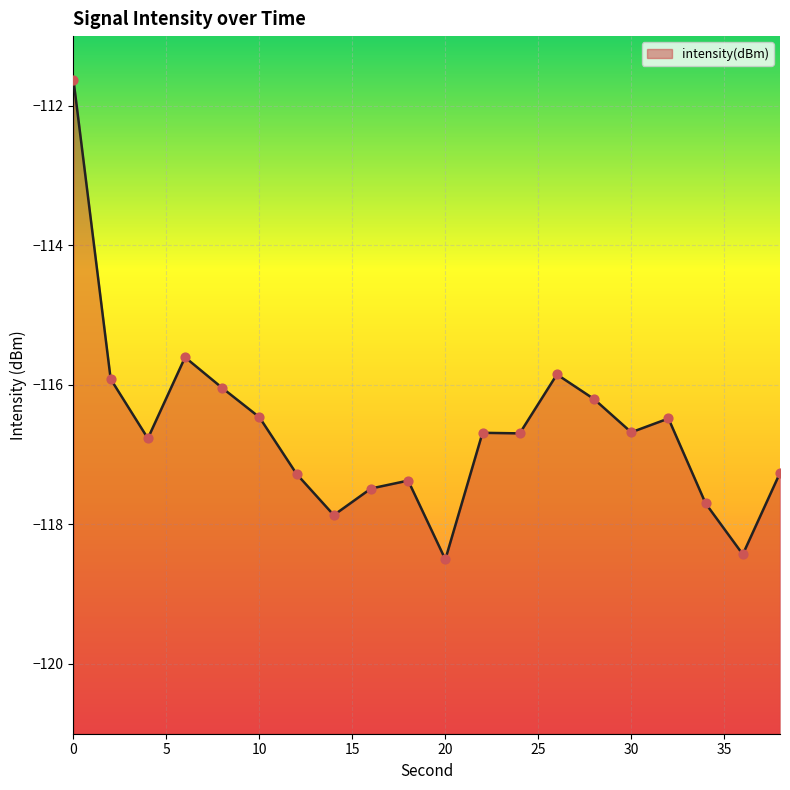

Which has a higher value, 16 or 22?

22